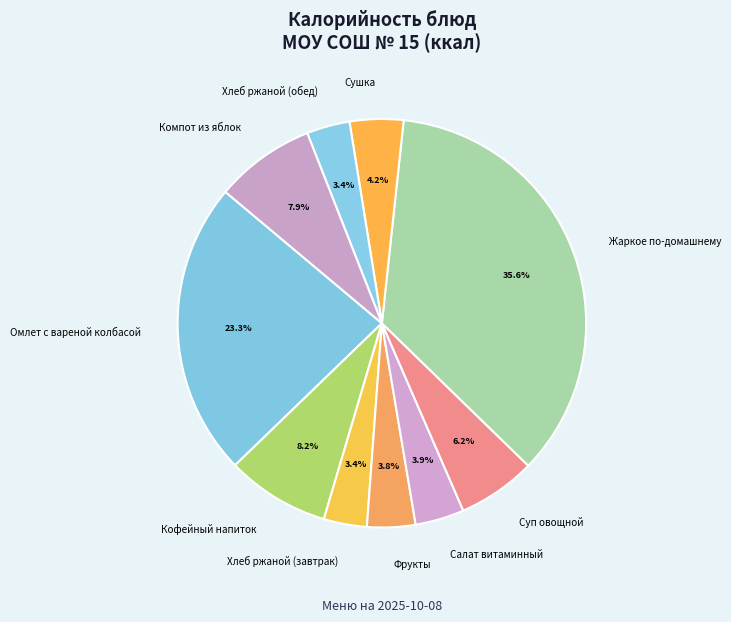

To the nearest percent, what percentage of the pie is Хлеб ржаной (обед)?

3%